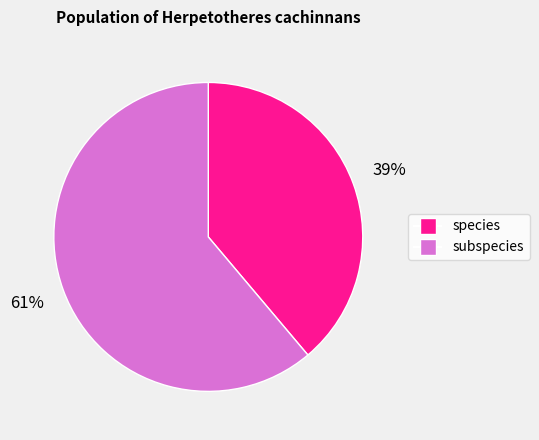

Does any single category account for the majority?

Yes